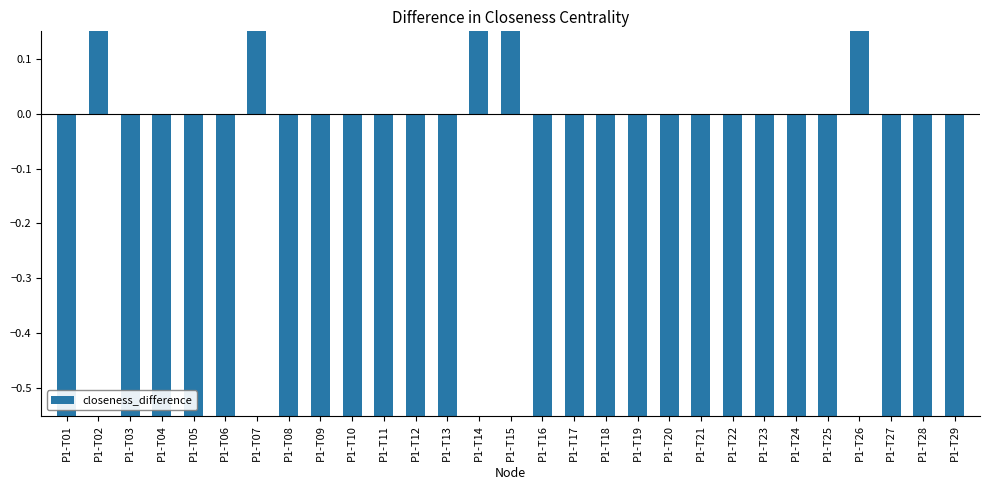

Reading left to right, extract all data points from this chart.

P1-T01=-5.9	P1-T02=0.7	P1-T03=-1.0	P1-T04=-1.9	P1-T05=-0.8	P1-T06=-2.9	P1-T07=10.3	P1-T08=-2.0	P1-T09=-2.0	P1-T10=-2.4	P1-T11=-1.0	P1-T12=-0.9	P1-T13=-2.1	P1-T14=0.5	P1-T15=4.2	P1-T16=-2.1	P1-T17=-1.9	P1-T18=-5.0	P1-T19=-4.4	P1-T20=-1.0	P1-T21=-2.7	P1-T22=-2.2	P1-T23=-4.2	P1-T24=-0.6	P1-T25=-4.0	P1-T26=3.6	P1-T27=-6.5	P1-T28=-0.7	P1-T29=-4.4